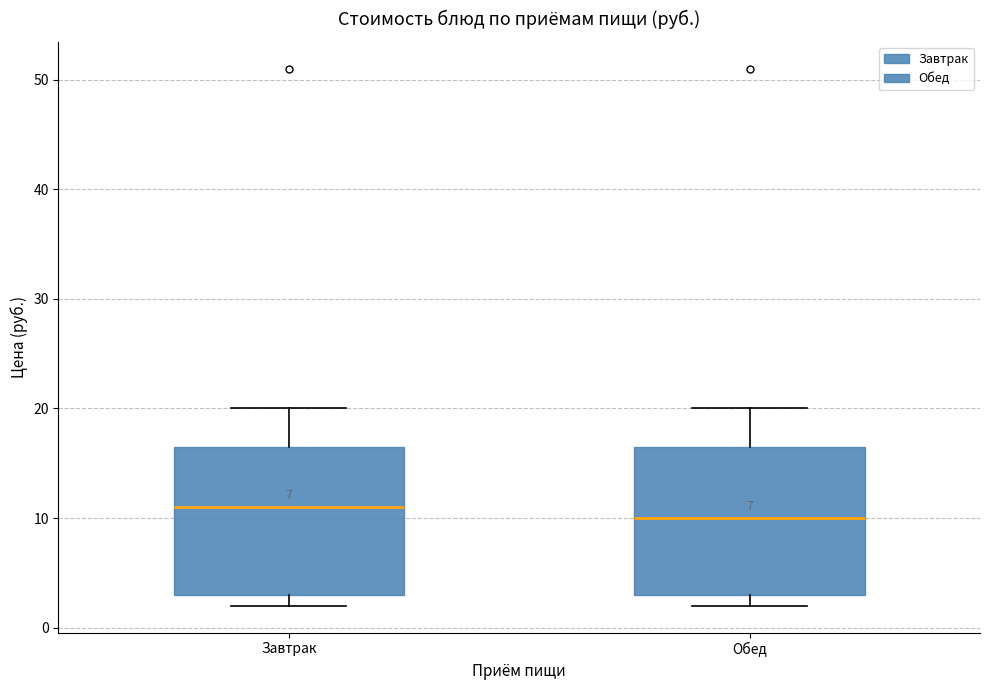

Where is the upper edge of the box for Завтрак on the y-axis? The values are not printed on the chart, so give them approximately, as read against the axis.

17